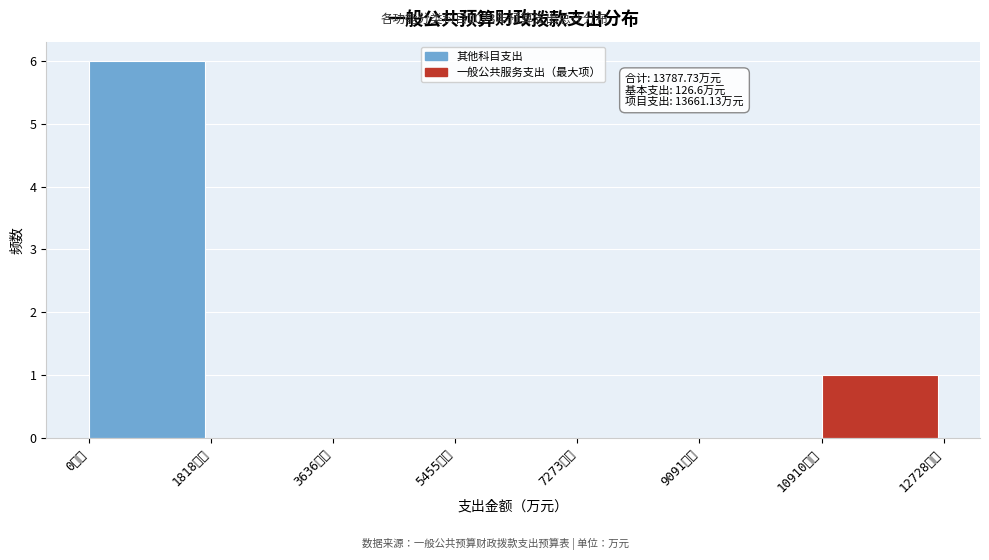

Which range on the x-axis has the tallest bar?

0 to 1800